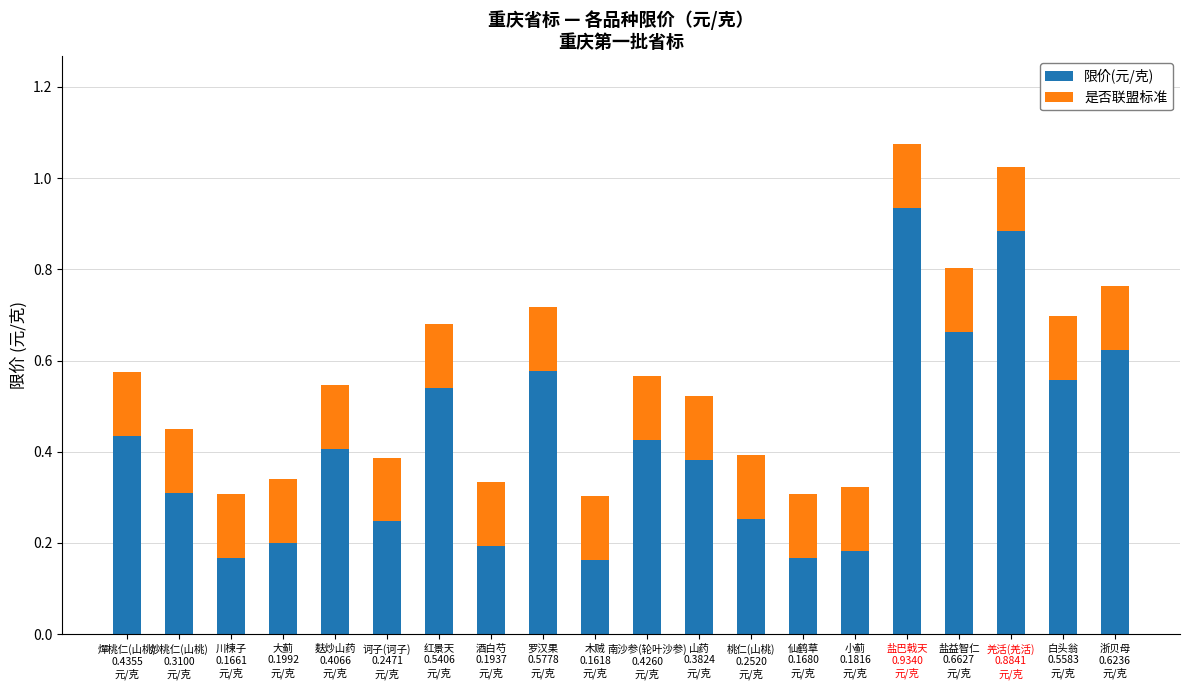

What is the difference between the maximum and second lowest values in the 限价(元/克) series?

0.8